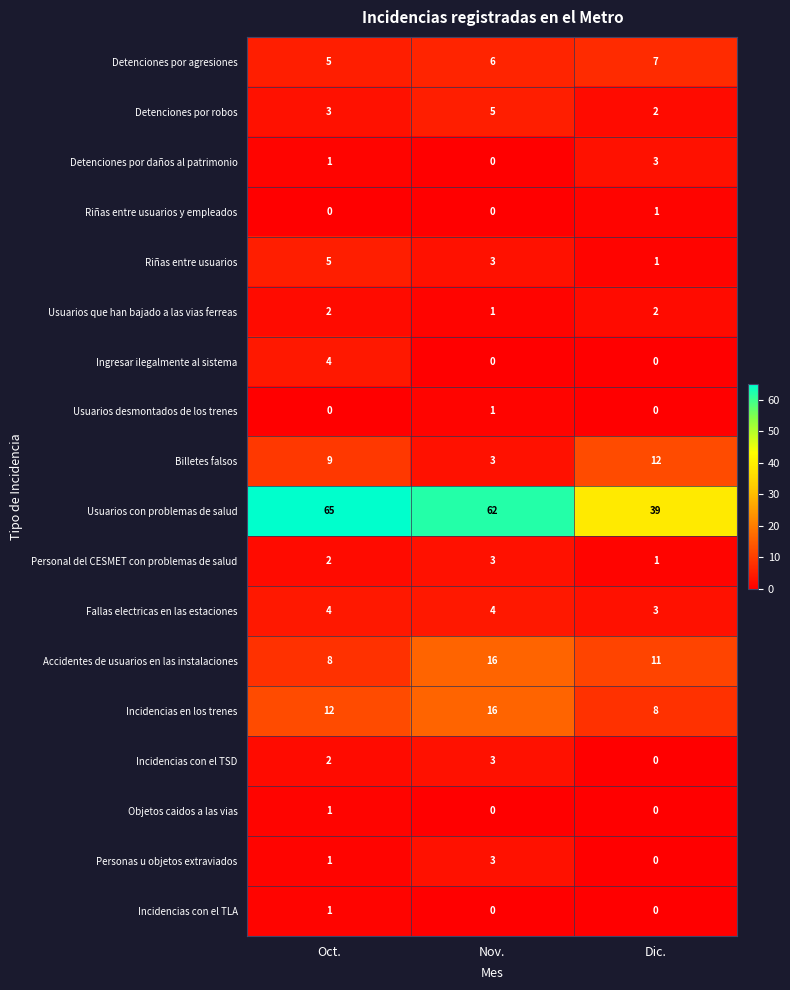

Which series has the widest spread of values?

Usuarios con problemas de salud